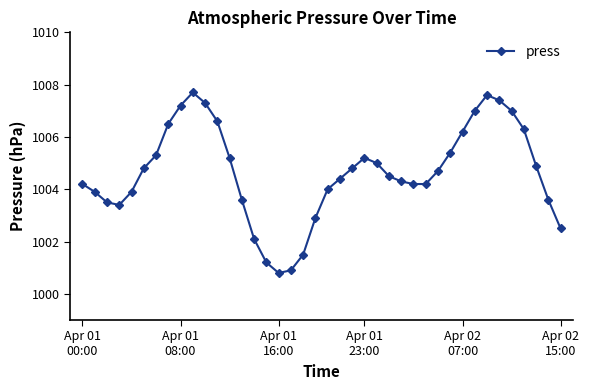

What is the value of the 11th point from the left?

1007.3